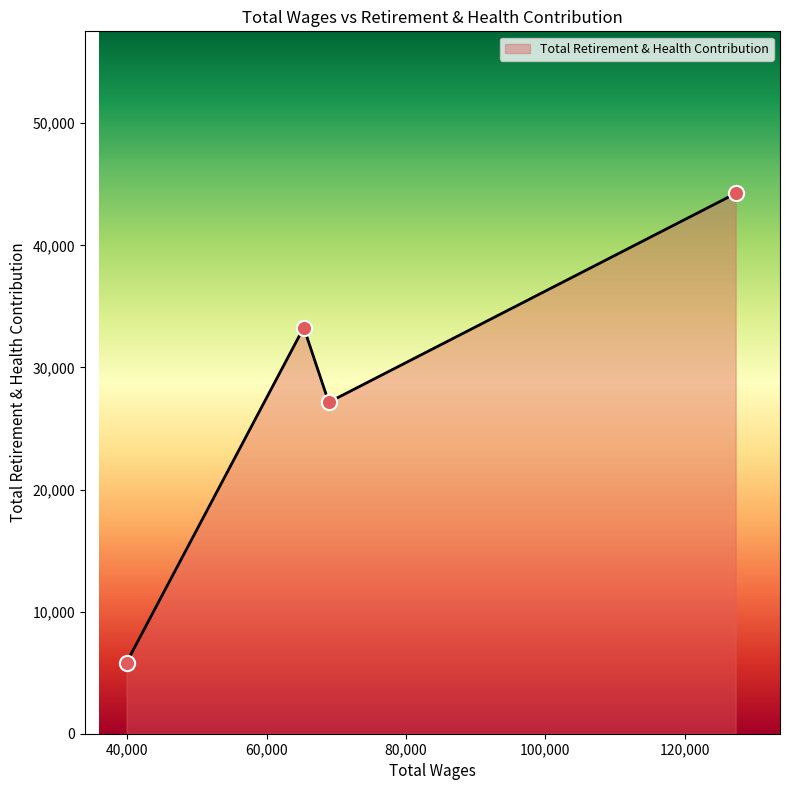

How many interior local peaks (higher than both neighbors) does the data have?

1